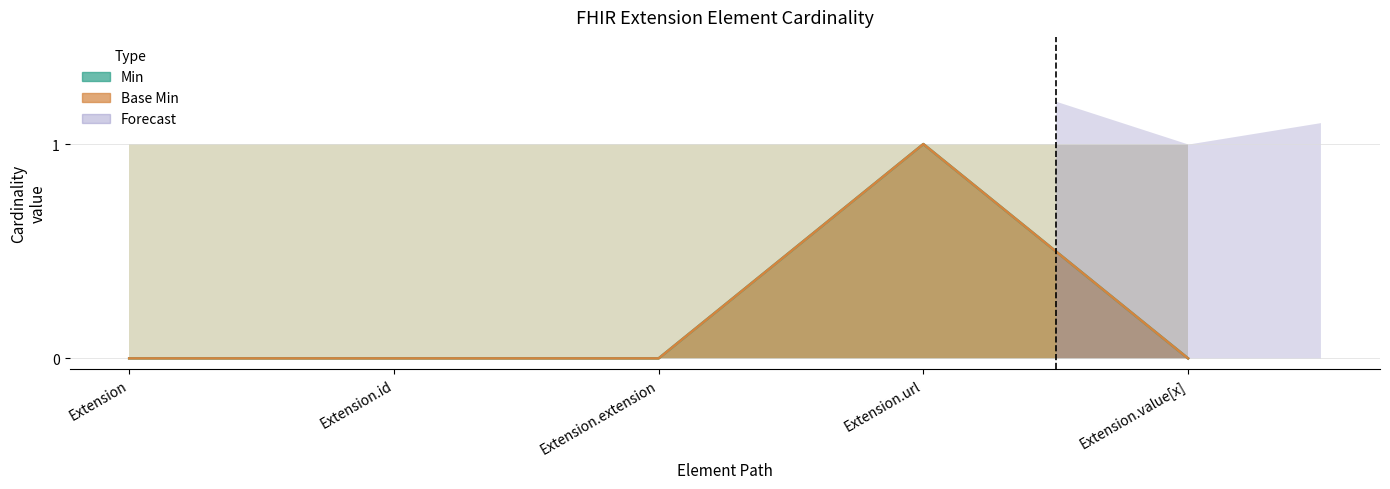

Which series has the largest total across all categories?

Min